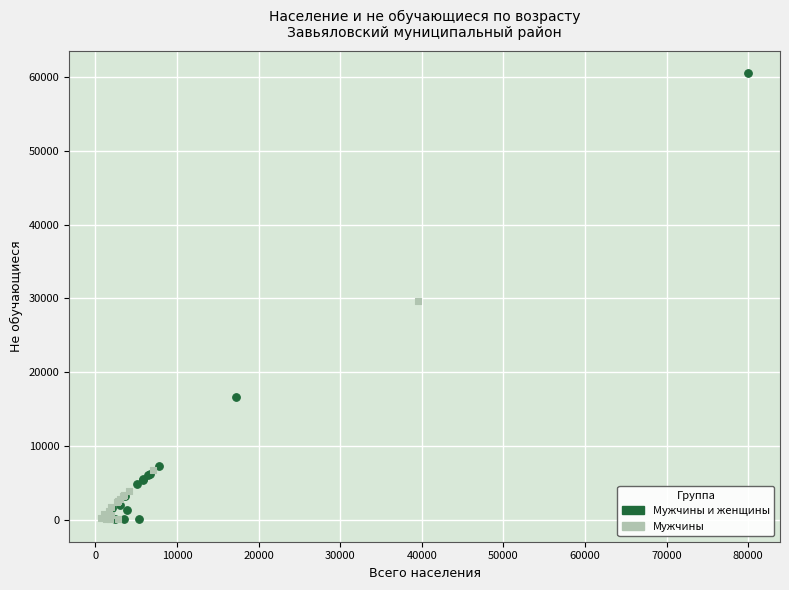

Which series has the widest spread of Y values?

Мужчины и женщины